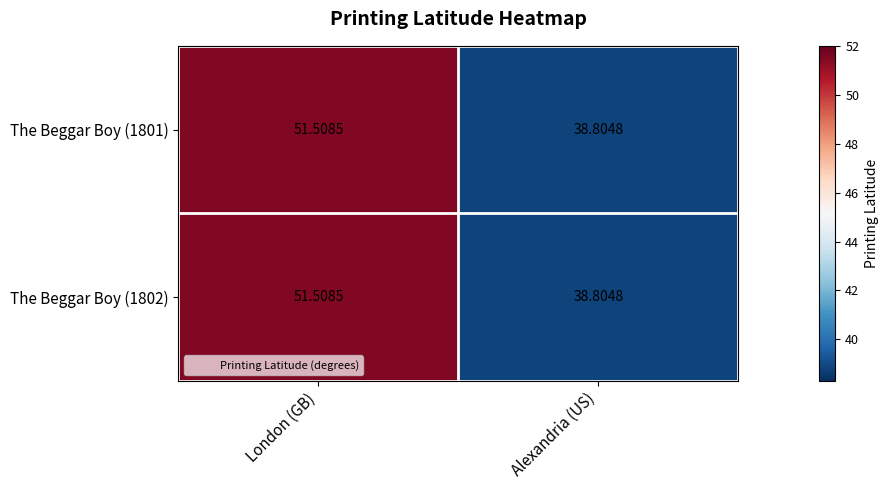

What is the minimum value shown in the chart?

38.8